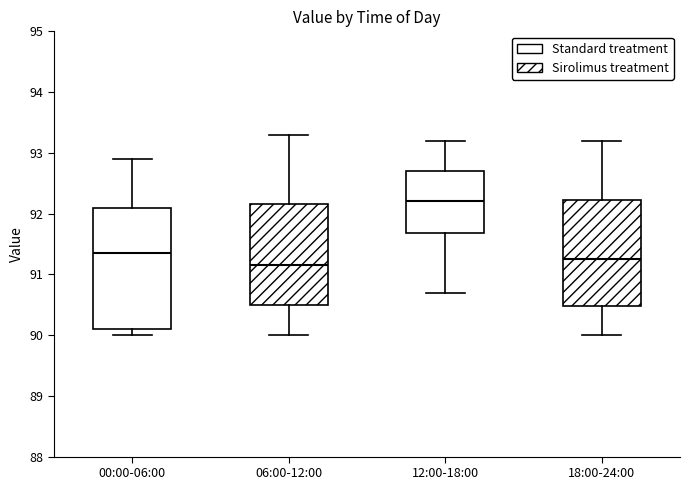

Reading left to right, read every box against the y-axis: the position of its median line, the range the box covers, and the ends of its whiskers. The values are not printed on the chart, so give them approximately, as read against the axis.

00:00-06:00: median 91.4, box 90.1 to 92.1, whiskers 90.0 to 92.9
06:00-12:00: median 91.2, box 90.5 to 92.2, whiskers 90.0 to 93.3
12:00-18:00: median 92.2, box 91.7 to 92.7, whiskers 90.7 to 93.2
18:00-24:00: median 91.3, box 90.5 to 92.2, whiskers 90.0 to 93.2